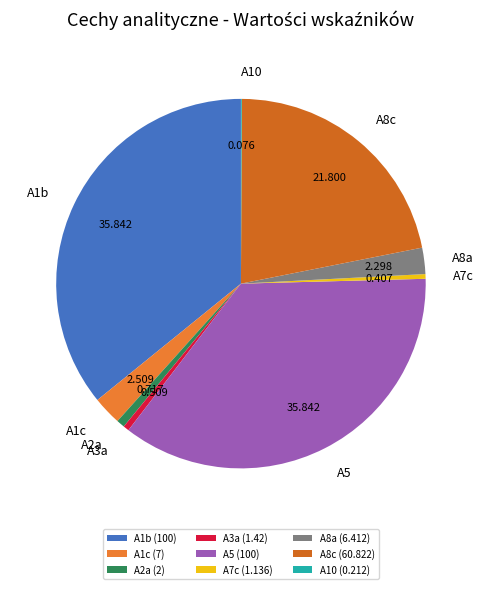

Is it true that A1b is 36% of the pie?

True